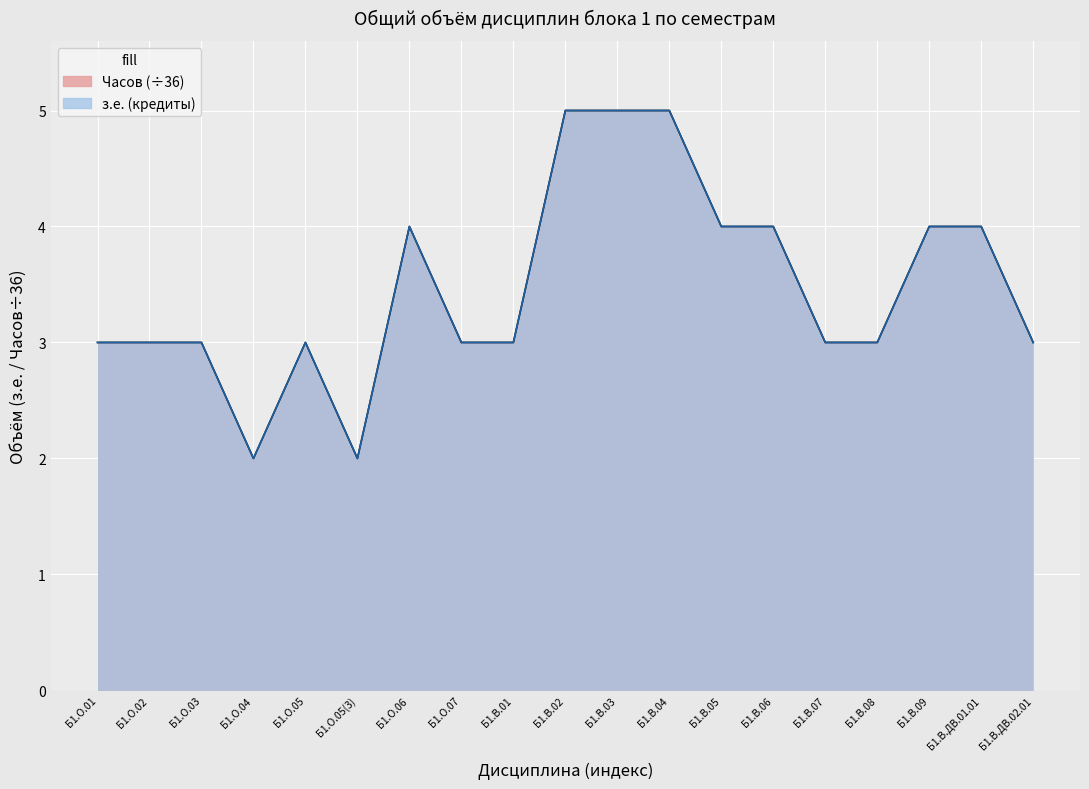

Is the value of з.е. (кредиты) at Б1.В.07 greater than the value of Часов at Б1.В.05?

No